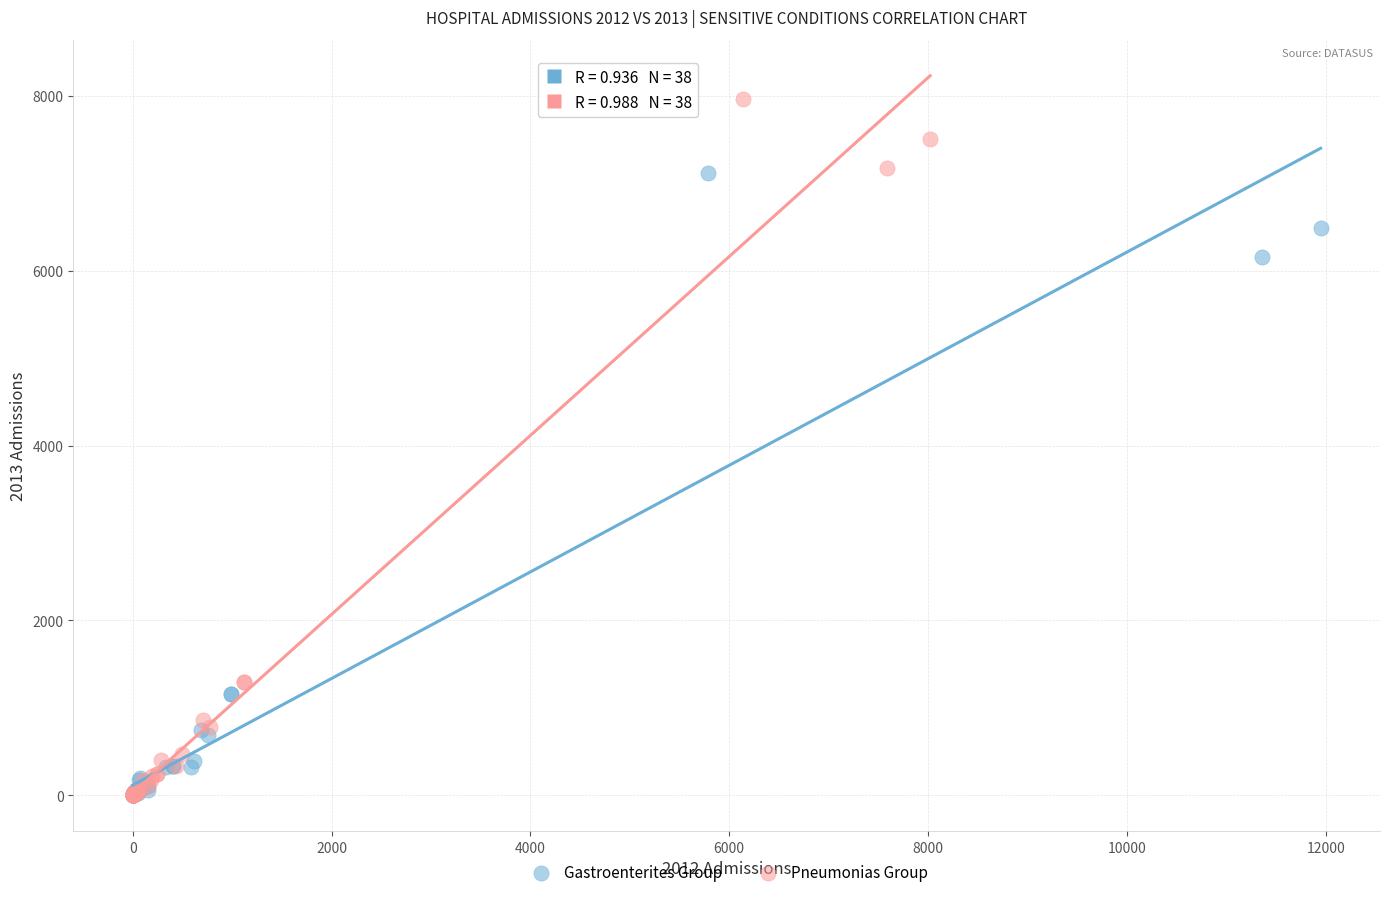

Which series has the largest Y range (max minus min)?

Pneumonias Group